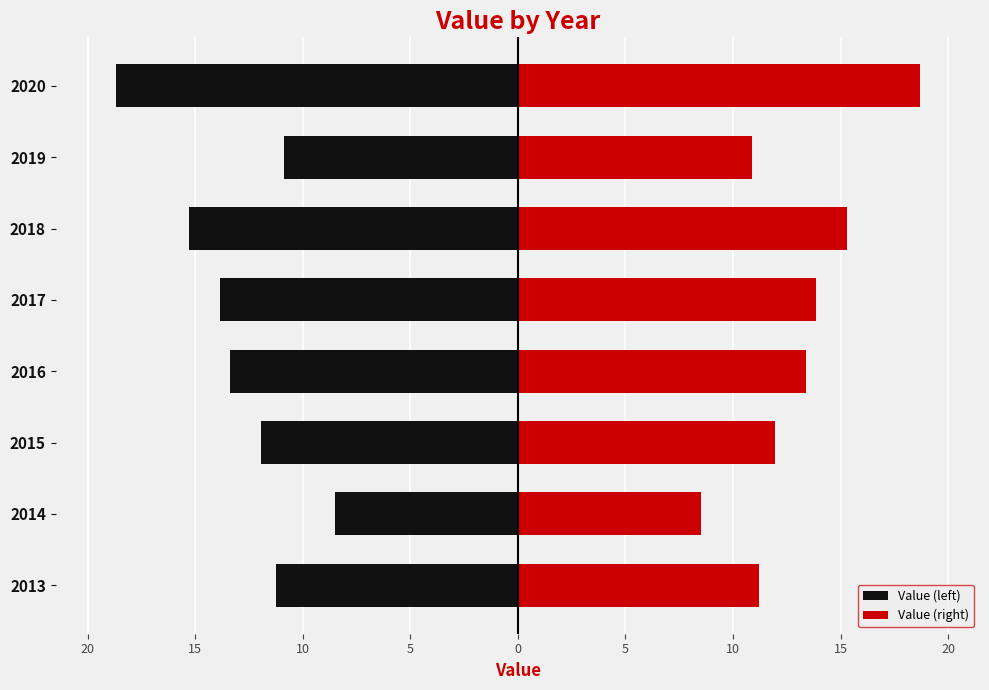

What is the maximum value for Value (right)?

18.7